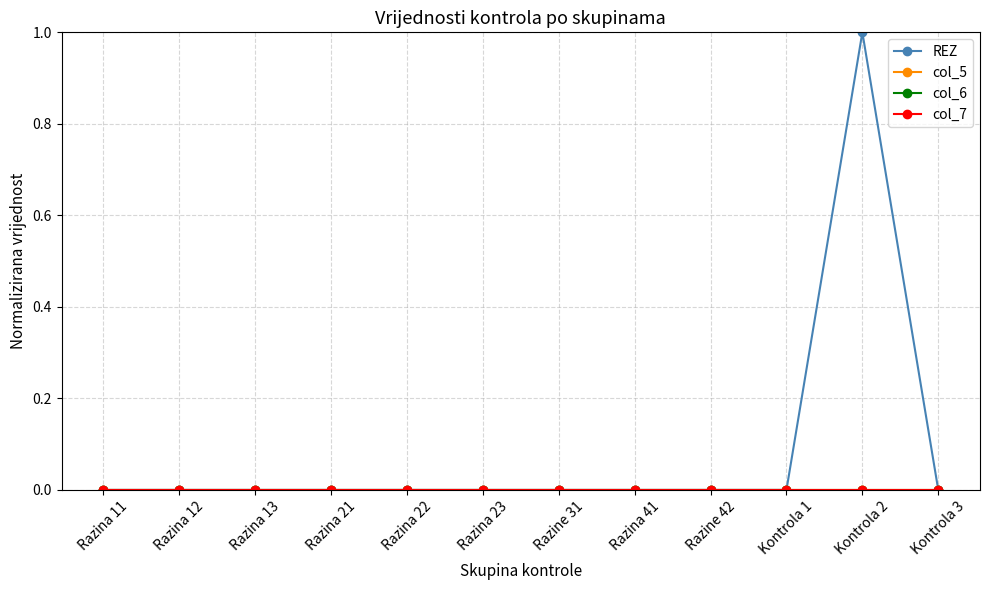

Is this an area chart (filled region under the line)?

No